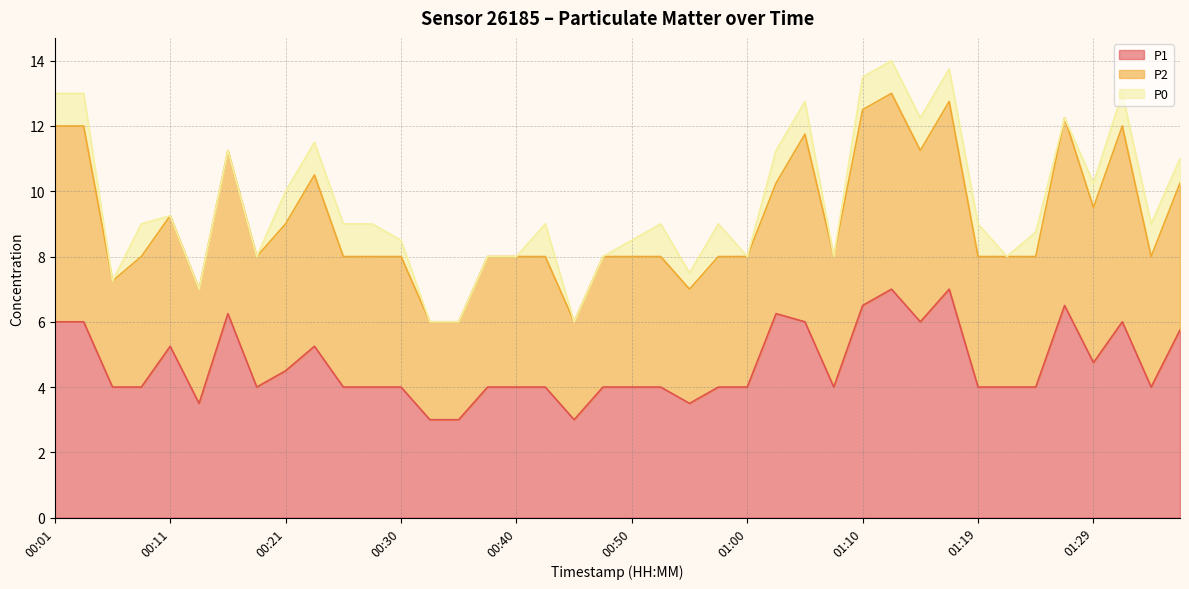

At which label does P1 reach its minimum?

00:33